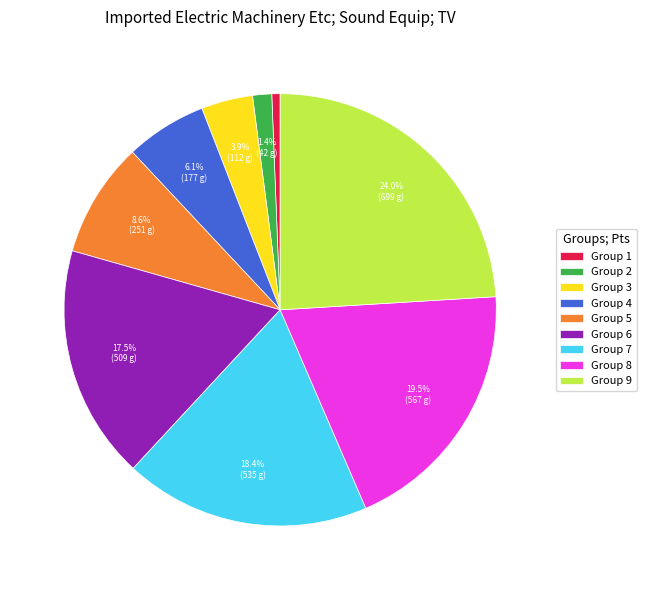

How many slices are in this pie chart?

9